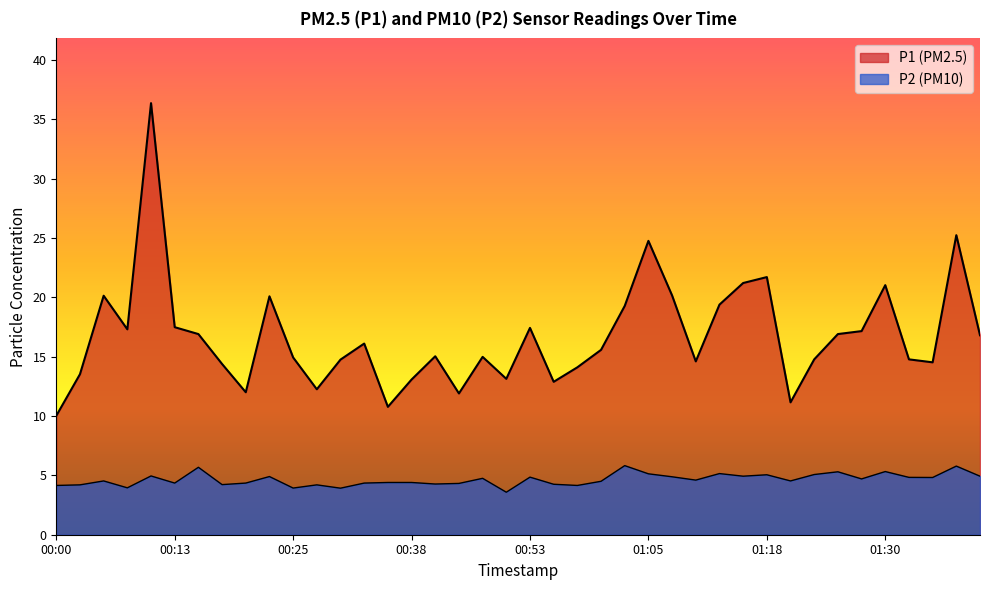

Between 00:40 and 00:48, which series saw the biggest shift?

P2